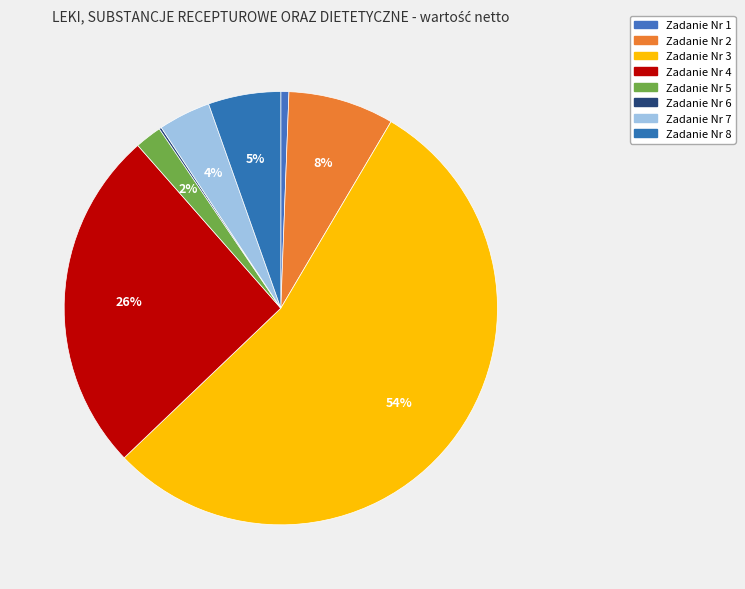

Is there a majority slice in this chart?

Yes